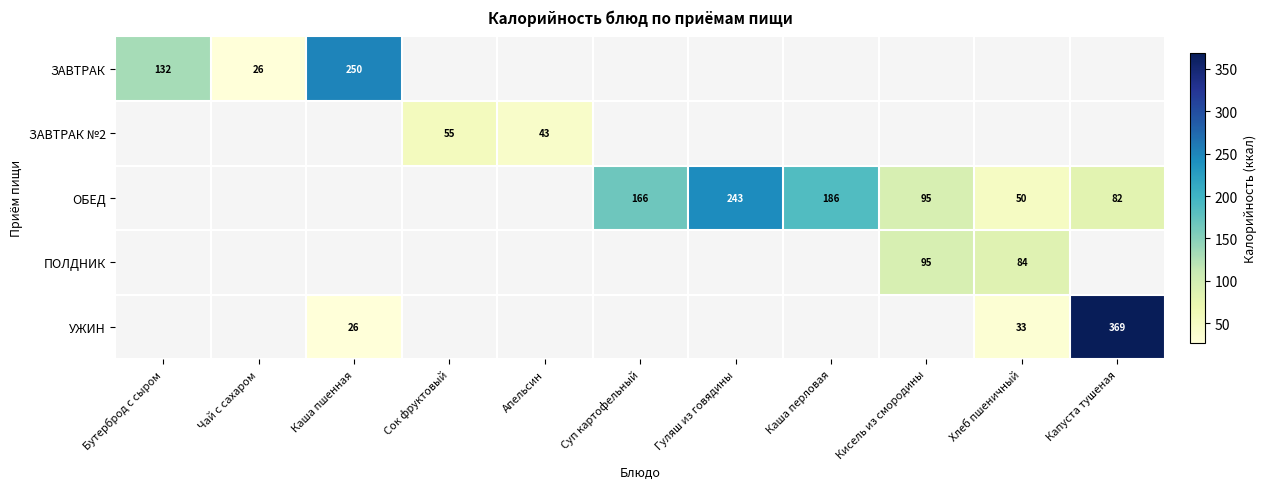

The value of ОБЕД at Кисель из смородины is 149.4. True or false?

False